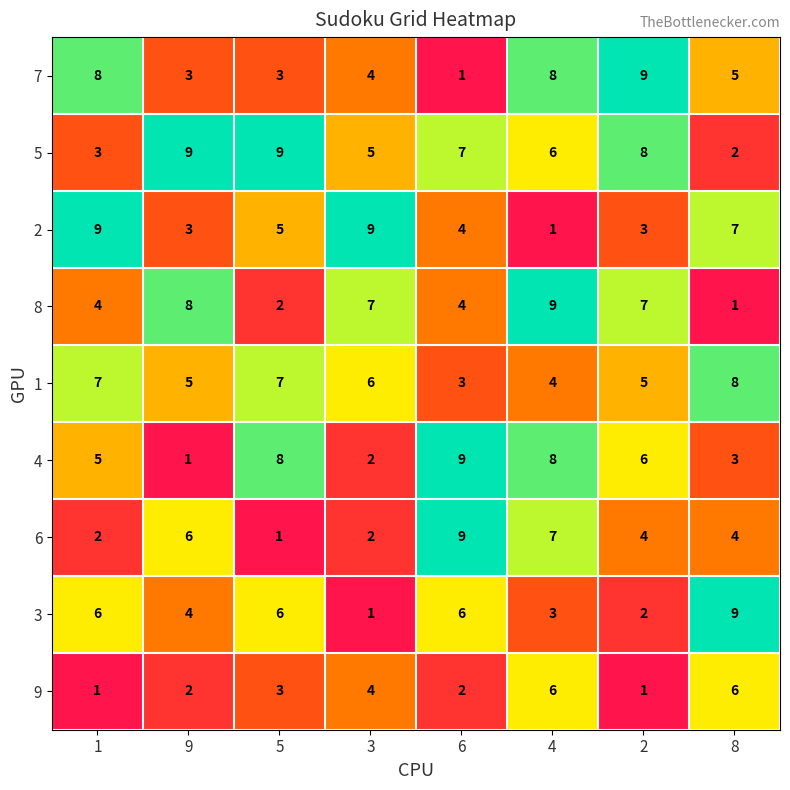

What is the difference between the second highest and minimum values in the 6 series?

6